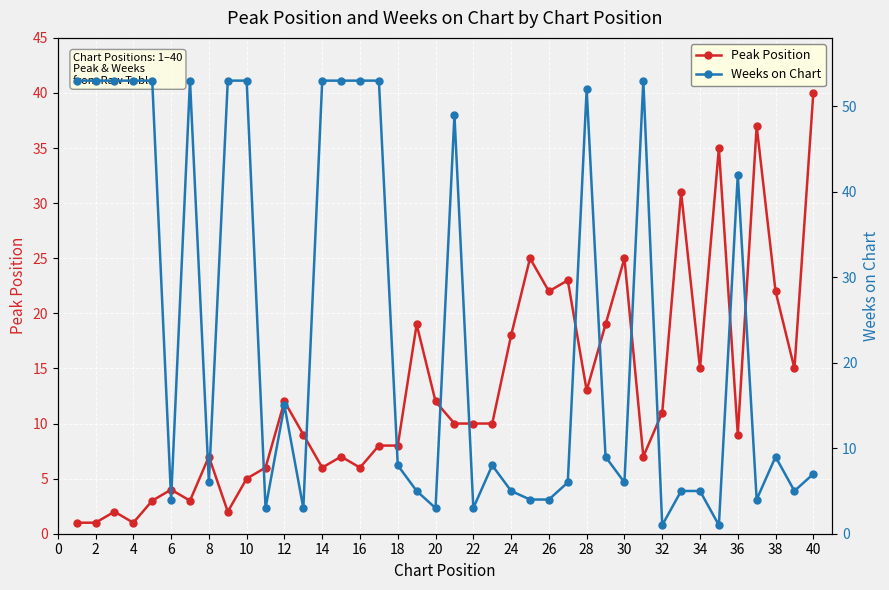

What is the highest value of the Peak Position series?

40